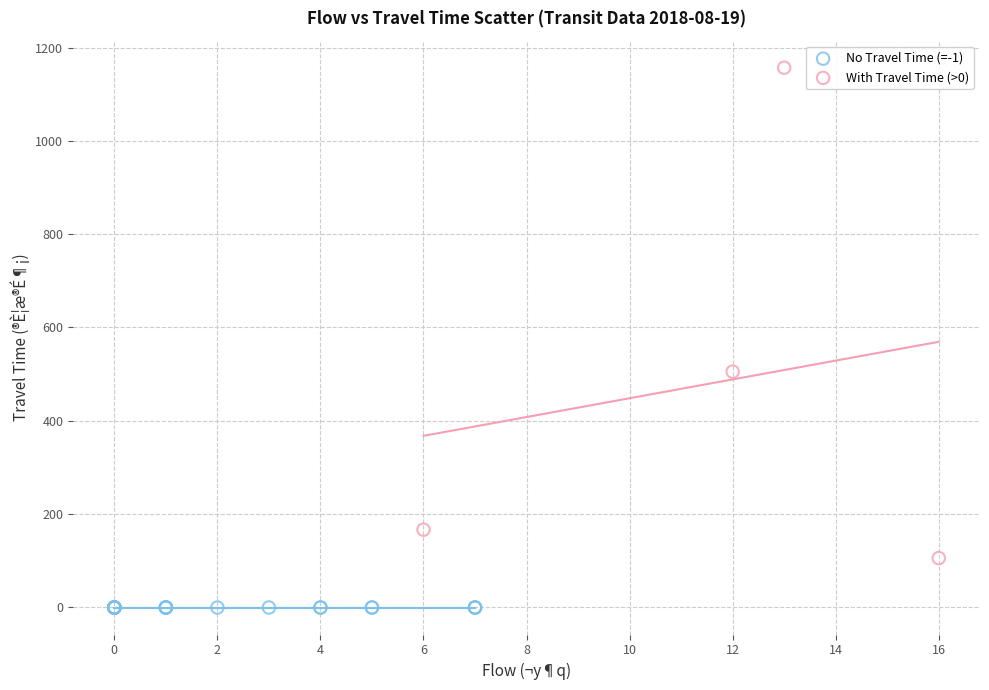

Which series contains the lowest Y value?

No Travel Time (=-1)